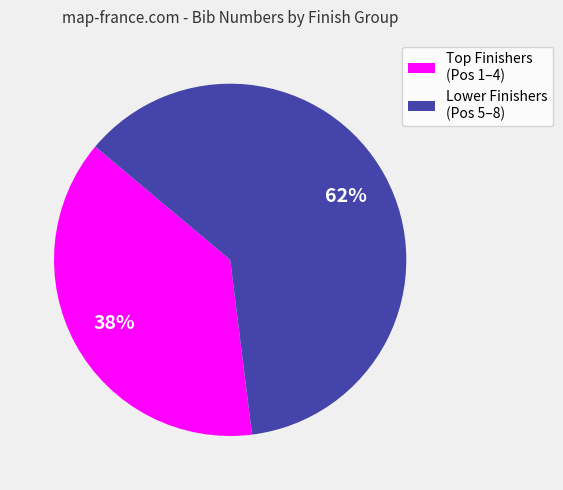

Which category has the smallest portion of the pie?

Top Finishers (Pos 1–4)